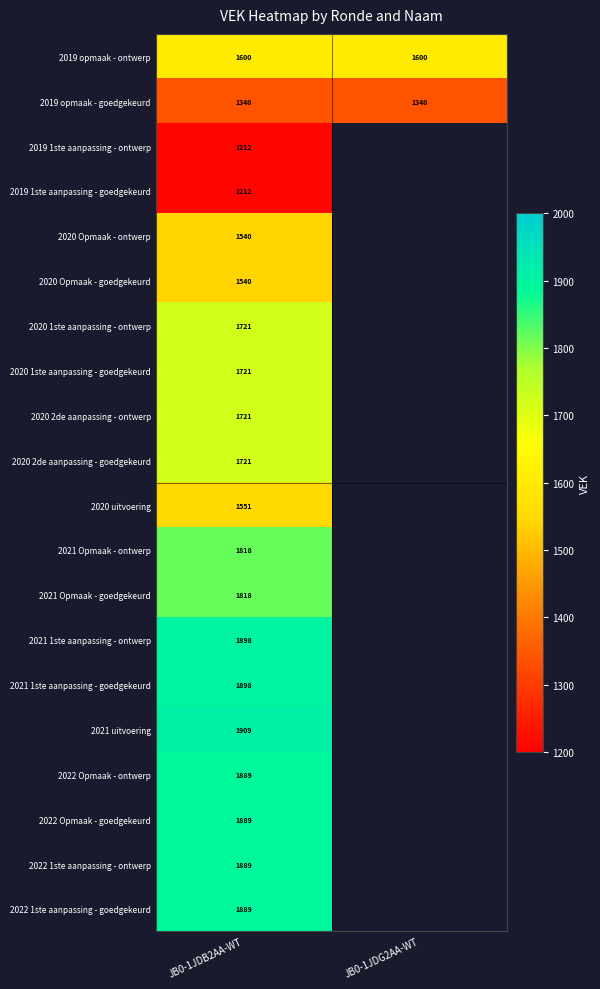

What is the difference between the highest and lowest values at JB0-1JDB2AA-WT?

697